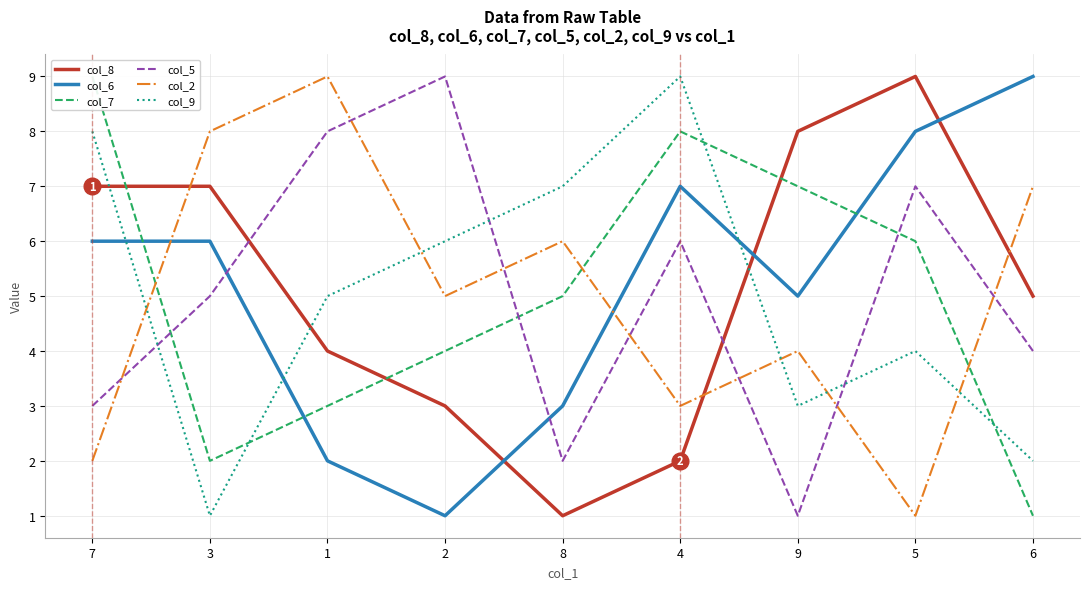

What position from the right is 6?

1